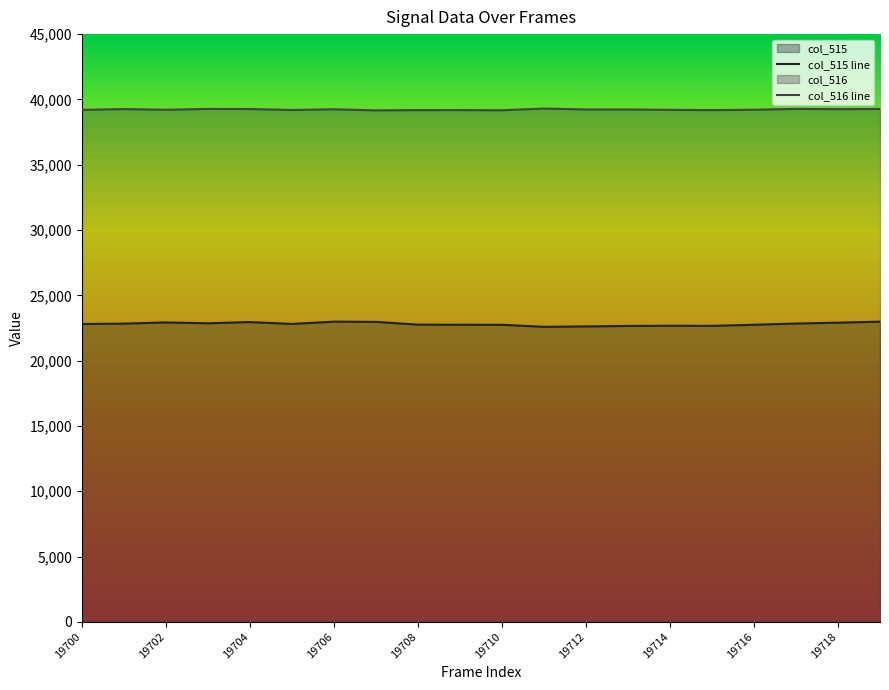

Between 19704 and 19708, which series saw the biggest shift?

col_515